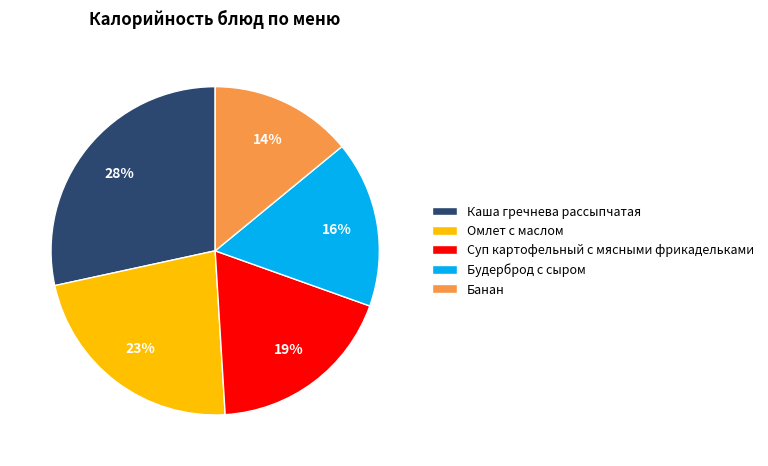

Combined, do Каша гречнева рассыпчатая and Суп картофельный с мясными фрикадельками account for over 50%?

No